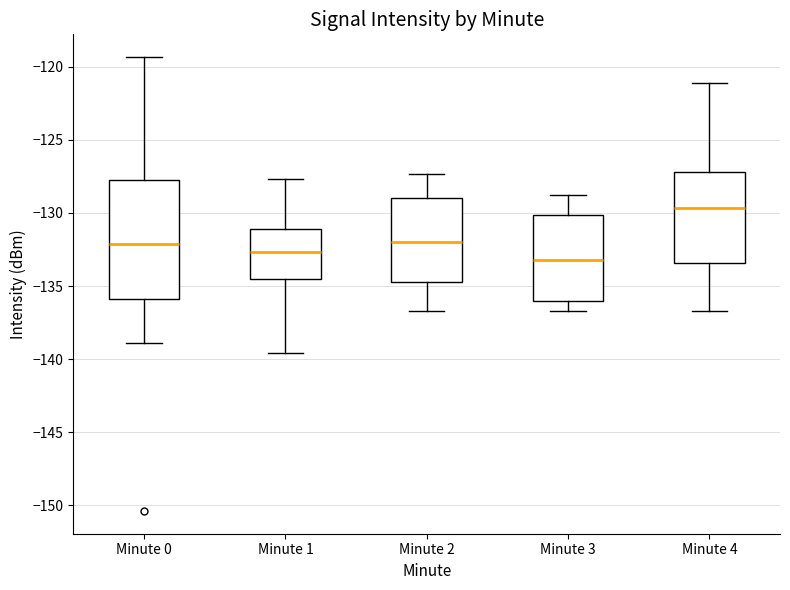

Reading left to right, transcribe this box plot: for each box, give where its median line is, the range the box spans, and where its two whiskers end, as read against the y-axis. The values are not printed on the chart, so give them approximately, as read against the axis.

Minute 0: median -132.0, box -136.0 to -127.5, whiskers -139.0 to -119.5
Minute 1: median -132.5, box -134.5 to -131.0, whiskers -139.5 to -127.5
Minute 2: median -132.0, box -134.5 to -129.0, whiskers -136.5 to -127.5
Minute 3: median -133.0, box -136.0 to -130.0, whiskers -136.5 to -129.0
Minute 4: median -129.5, box -133.5 to -127.0, whiskers -136.5 to -121.0